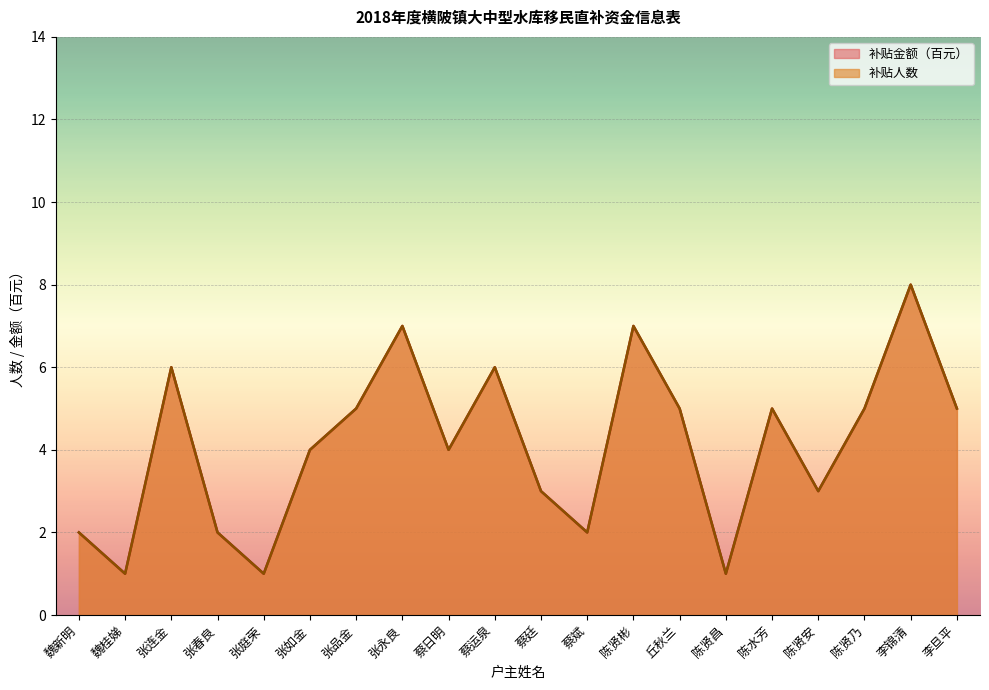

Between 张春良 and 丘秋兰, which series saw the biggest shift?

补贴人数